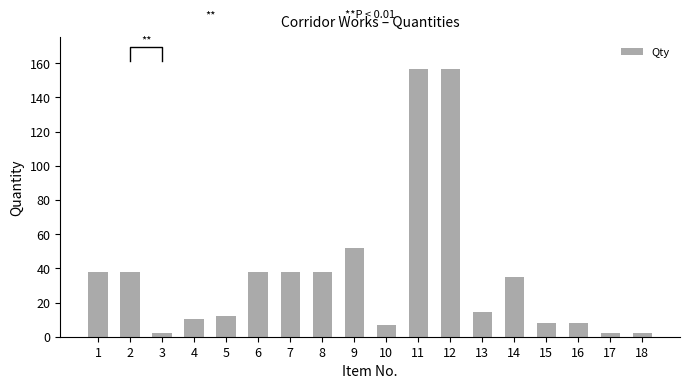

Is it true that the value at 4 is 10.1?

True